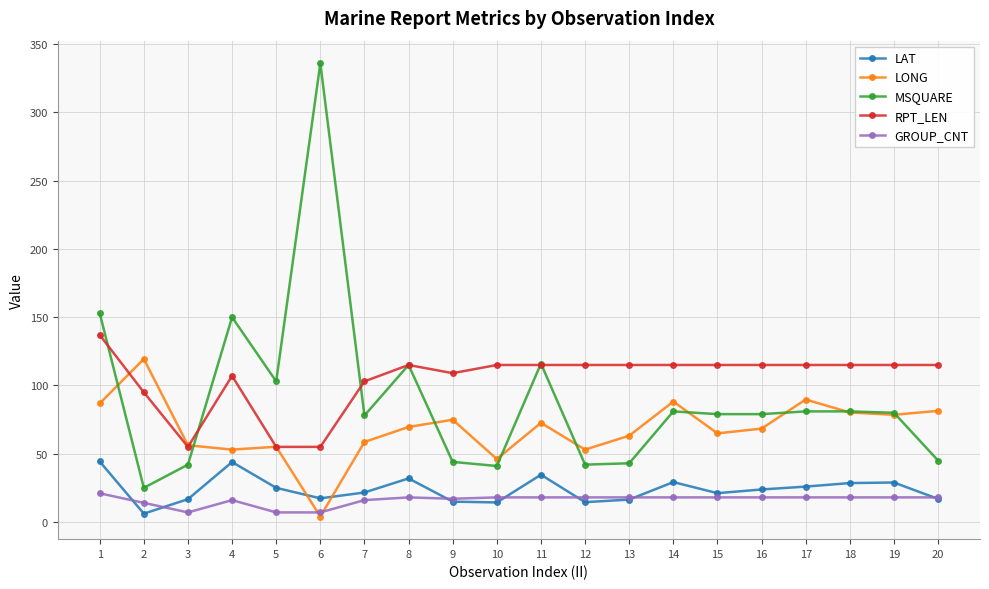

Where is RPT_LEN nearest to the value 96?

2